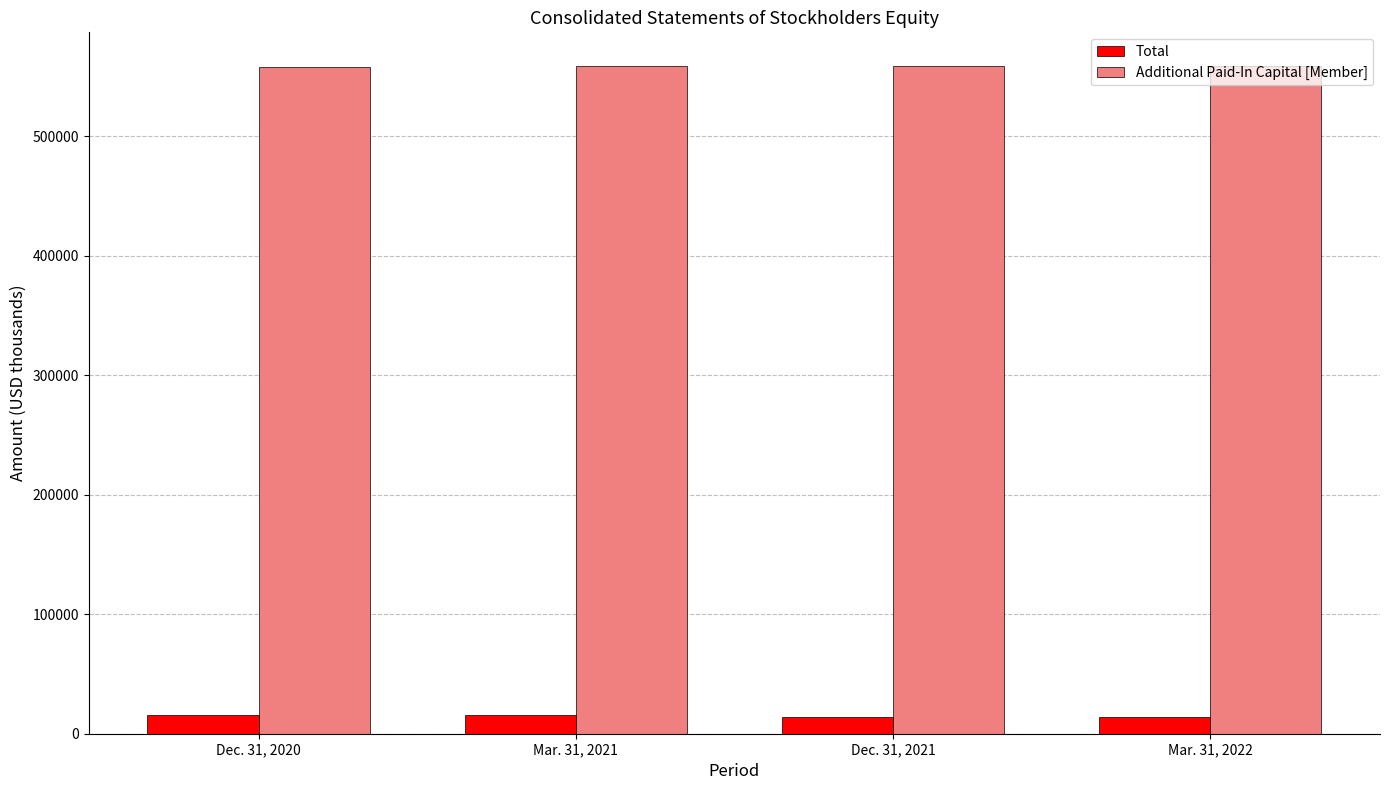

Rank the series by their average value, from lowest to highest.

Total, Additional Paid-In Capital [Member]